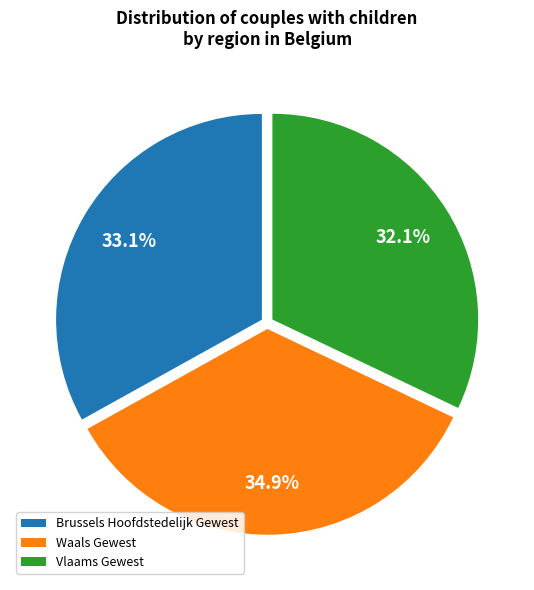

How many segments does this pie chart have?

3